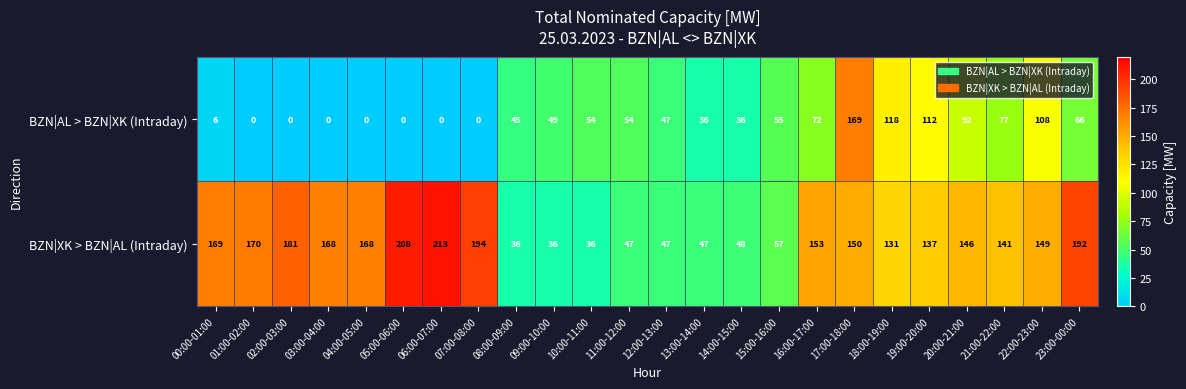

What value does the BZN|AL > BZN|XK (Intraday) series have at 08:00-09:00?

45